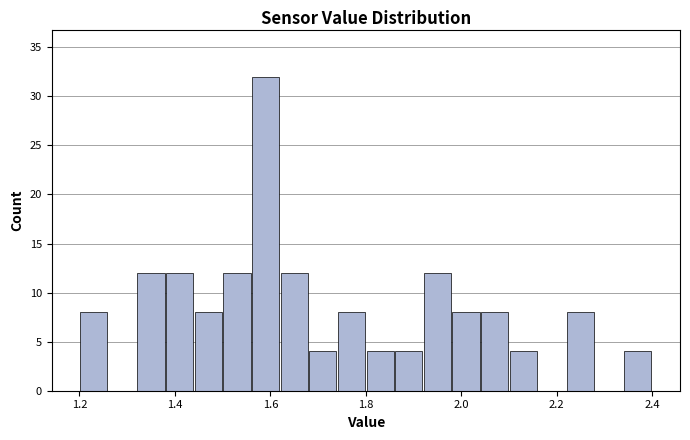

Around what value on the x-axis is the tallest bar? Give the approximate position of its centre, as read against the axis.

1.60